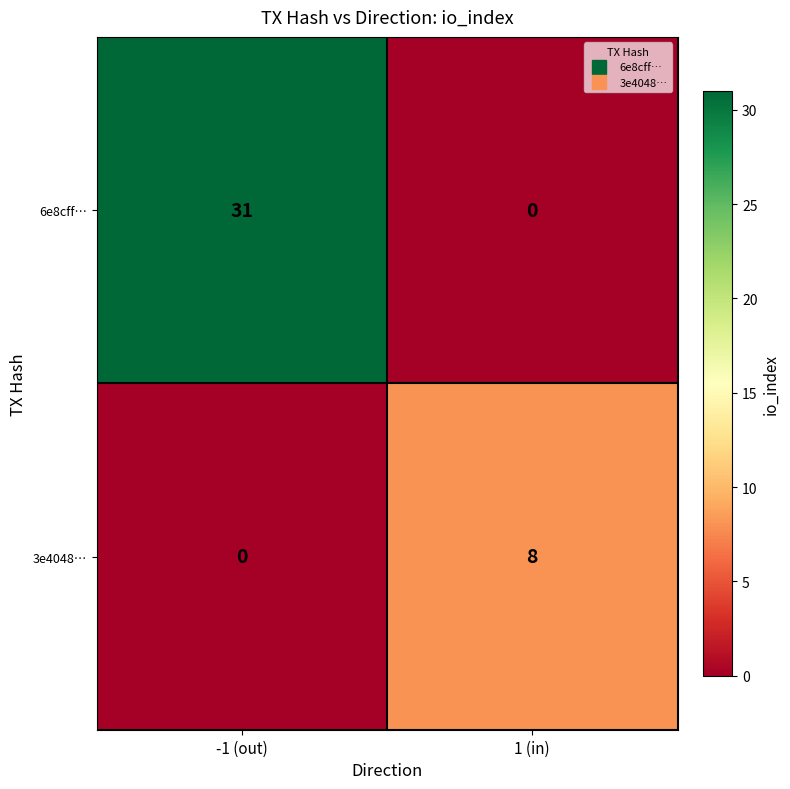

Between -1 (out) and 1 (in), which series saw the biggest shift?

6e8cff…